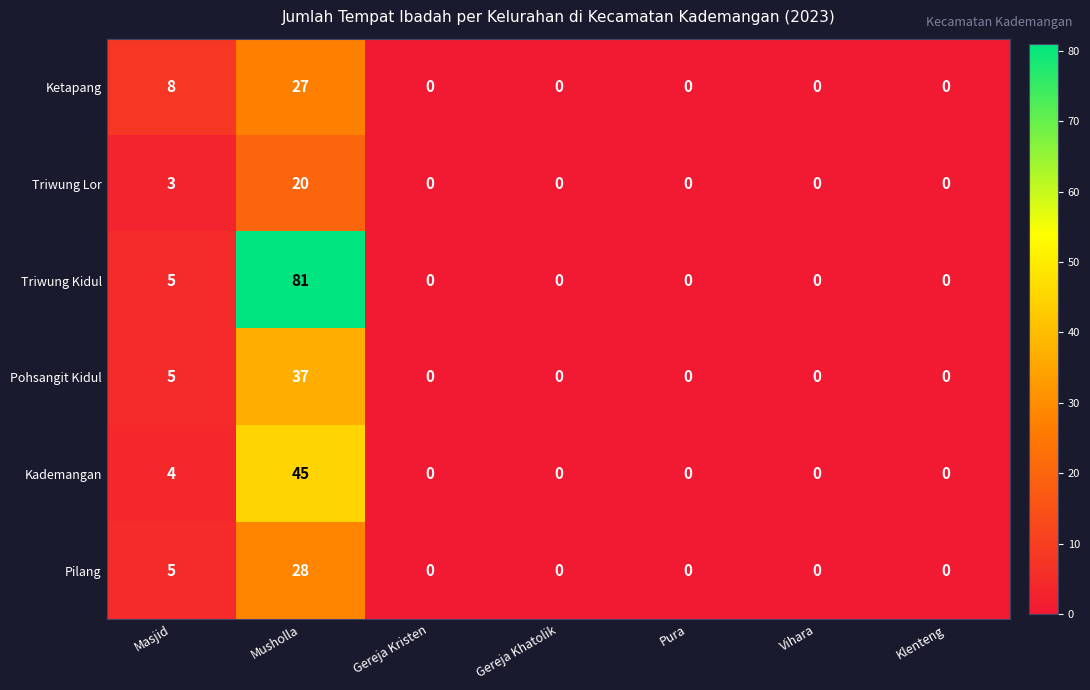

Which series has the largest range (max minus min)?

Triwung Kidul